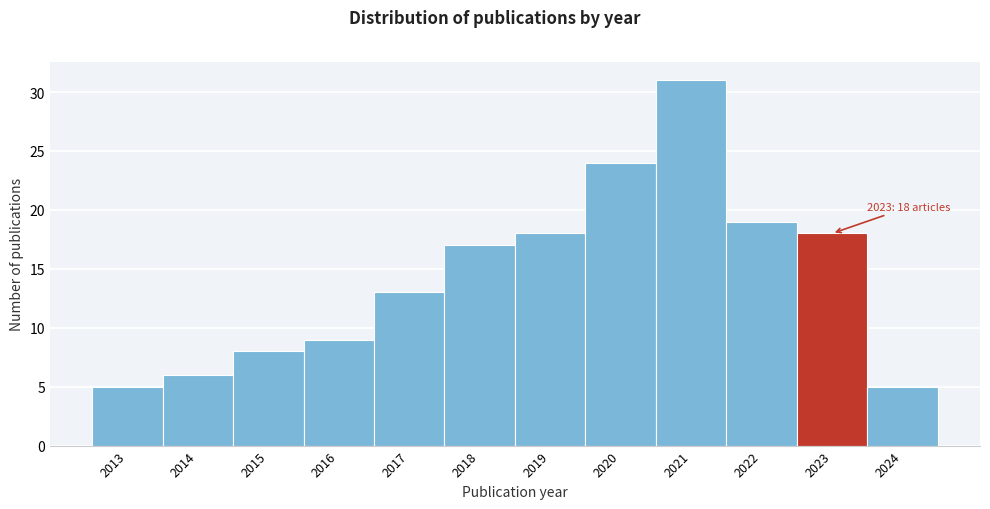

Reading left to right, transcribe all the data shown in this chart.

5	6	8	9	13	17	18	24	31	19	18	5